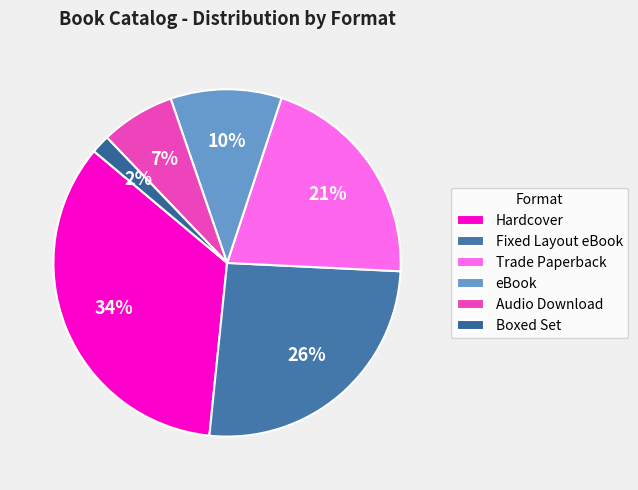

Is it true that Boxed Set is 1% of the pie?

False